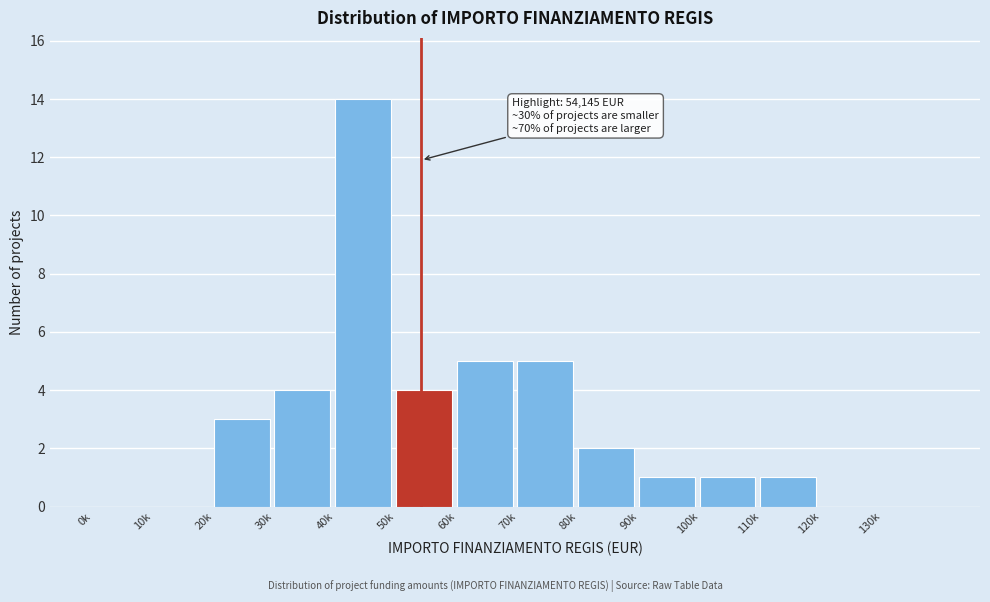

Reading left to right, extract all data points from this chart.

0k=0	10k=0	20k=3	30k=4	40k=14	50k=4	60k=5	70k=5	80k=2	90k=1	100k=1	110k=1	120k=0	130k=0